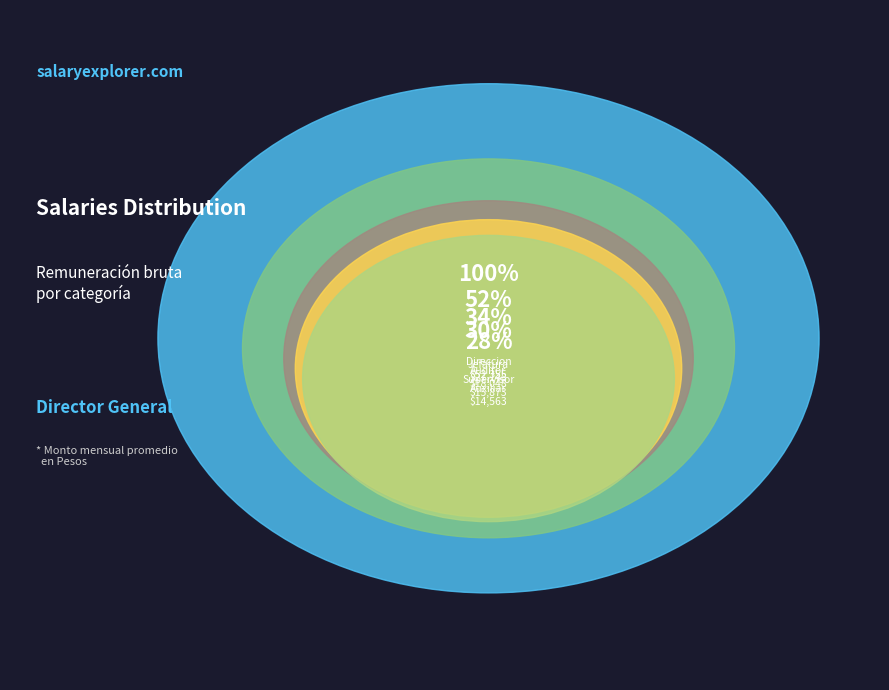

Which category has the biggest portion of the pie?

Direccion